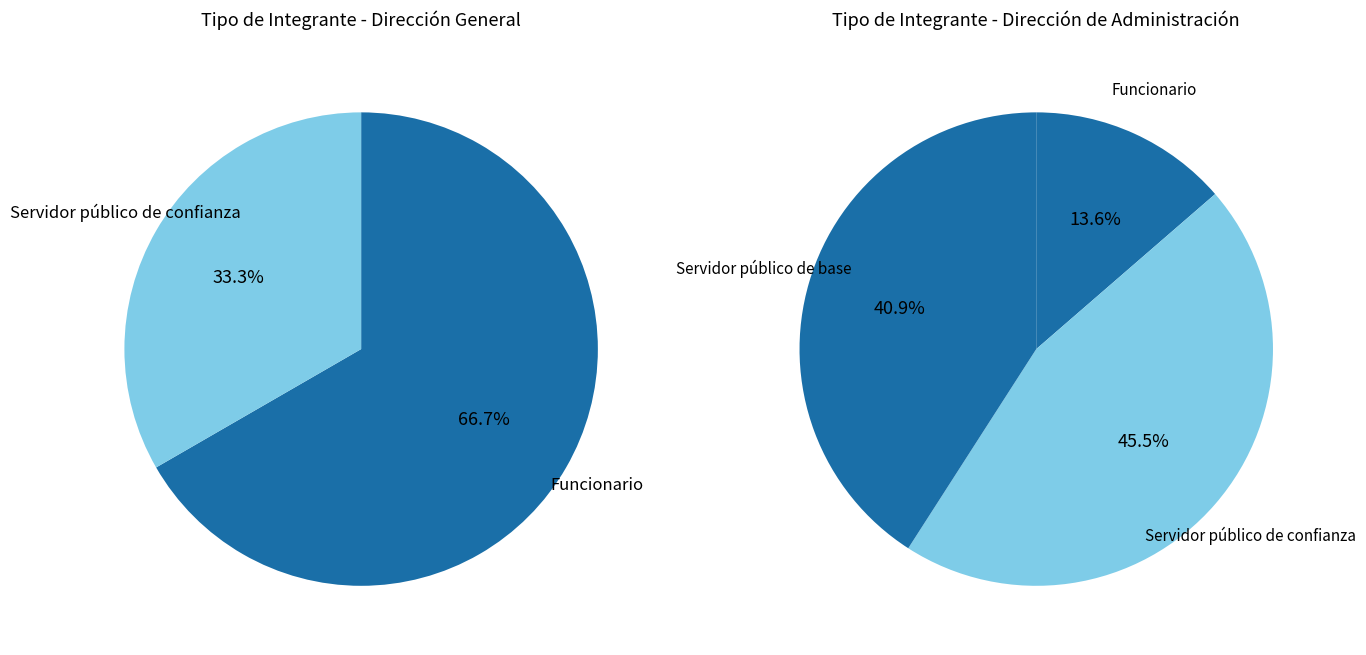

Is it true that Servidor público de base is 48% of the pie?

False